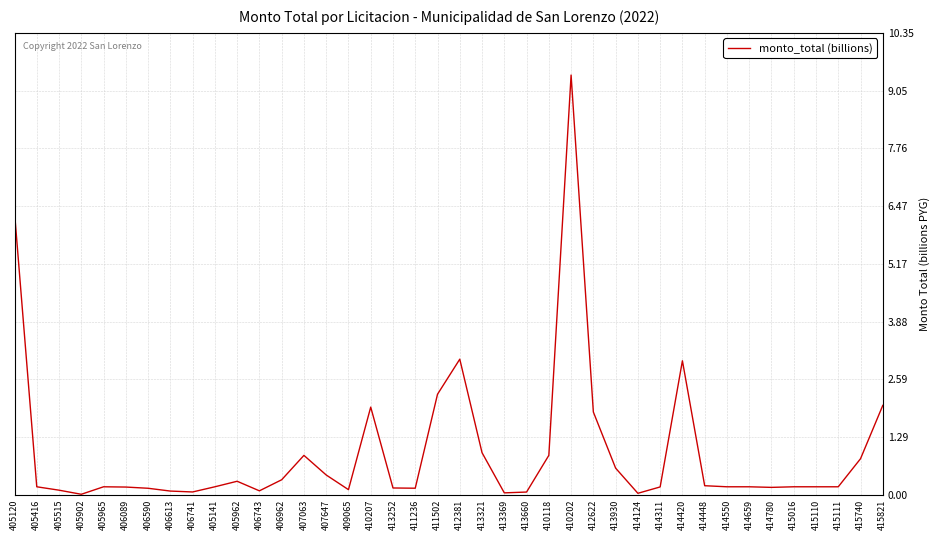

True or false: the data shows 2.0 at 410207.

True